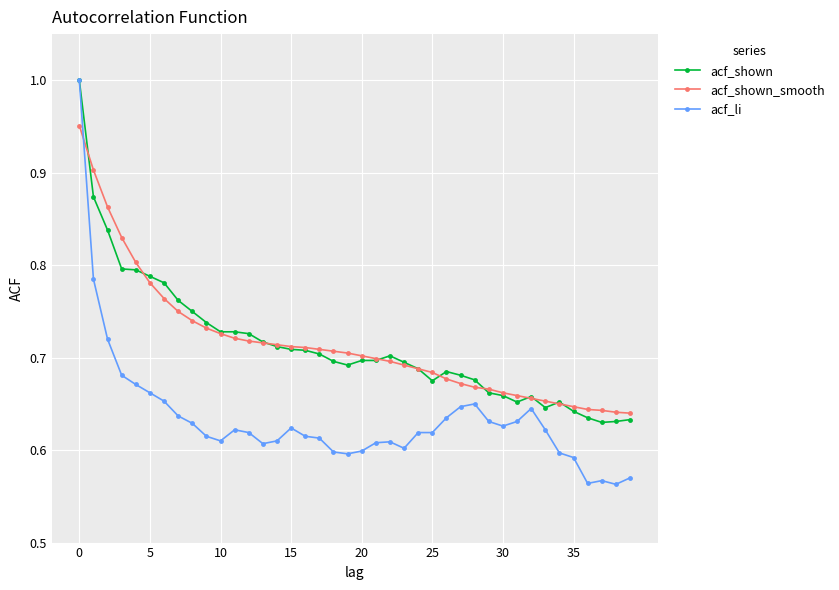

At how many categories does at least one series exceed 0?

40